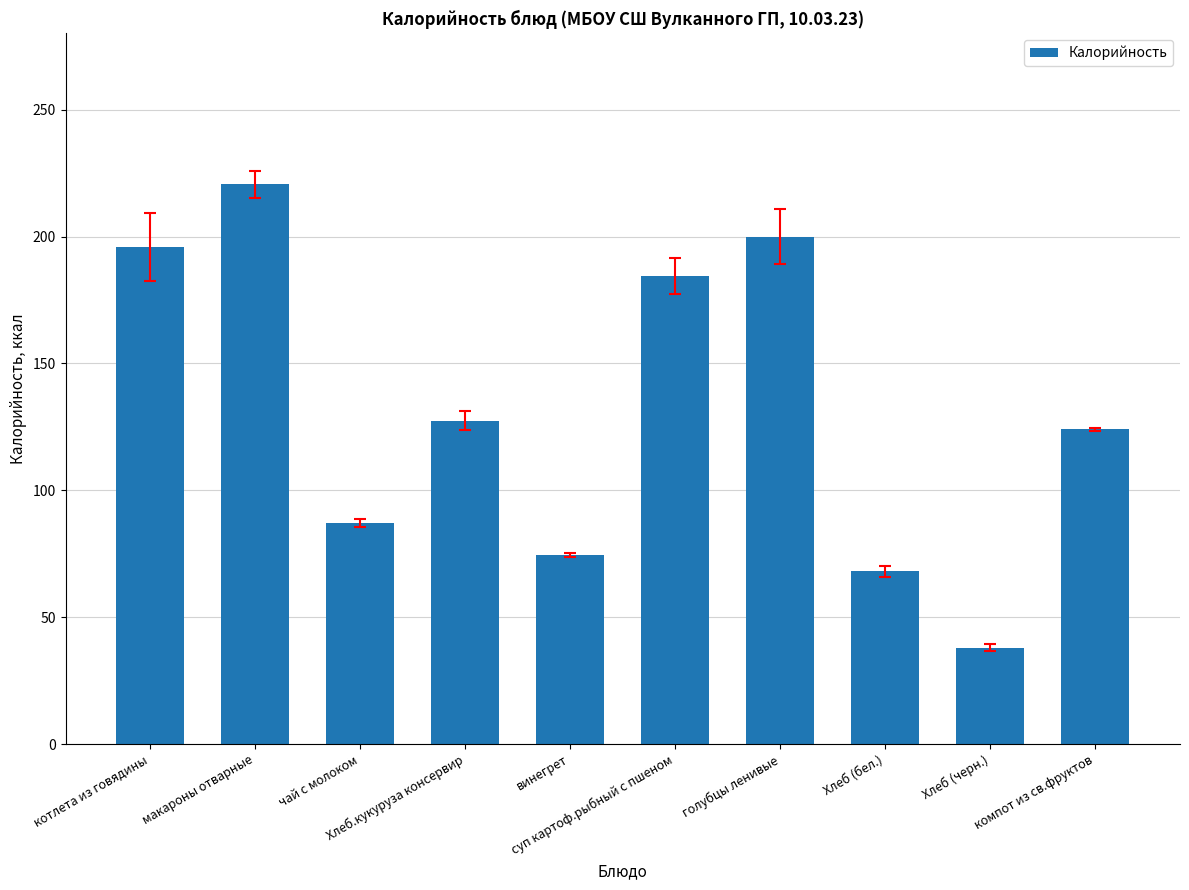

Which category has the lowest value across all series?

Хлеб (черн.)